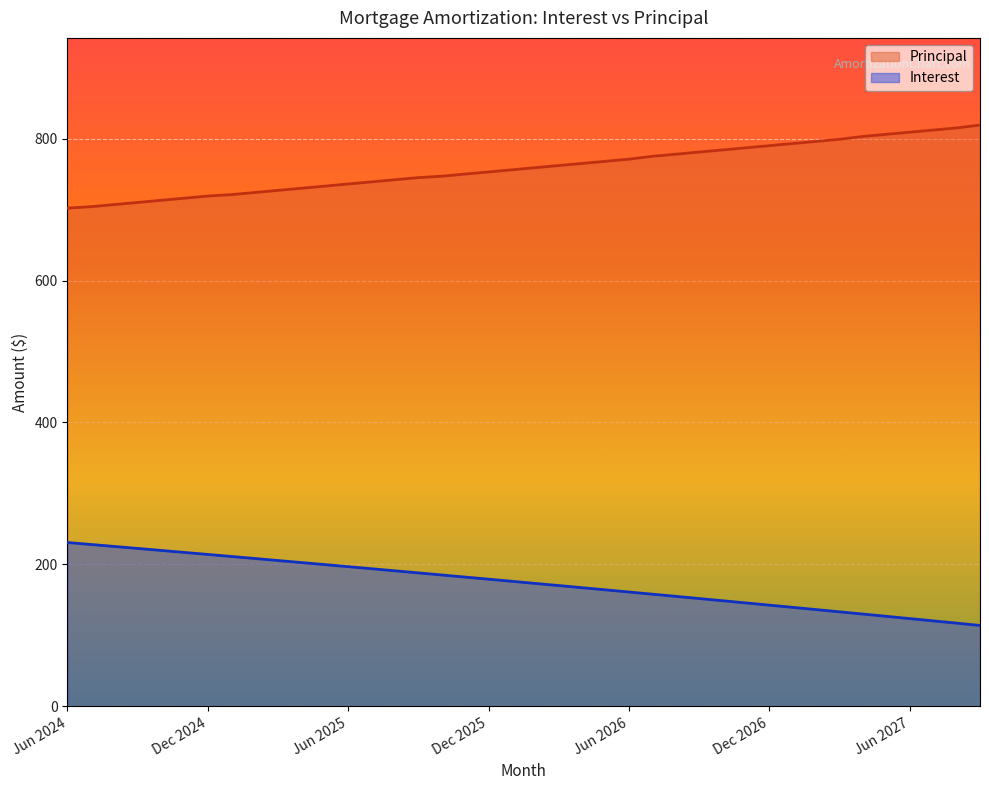

What are all the series names shown in the legend?

Principal, Interest